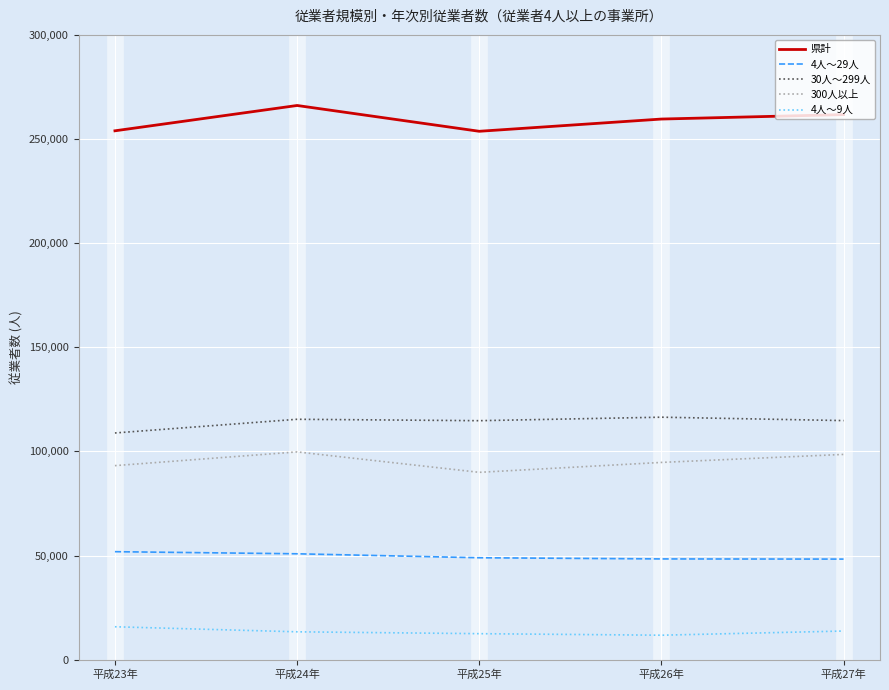

True or false: 300人以上 and 4人～29人 cross at least once.

False